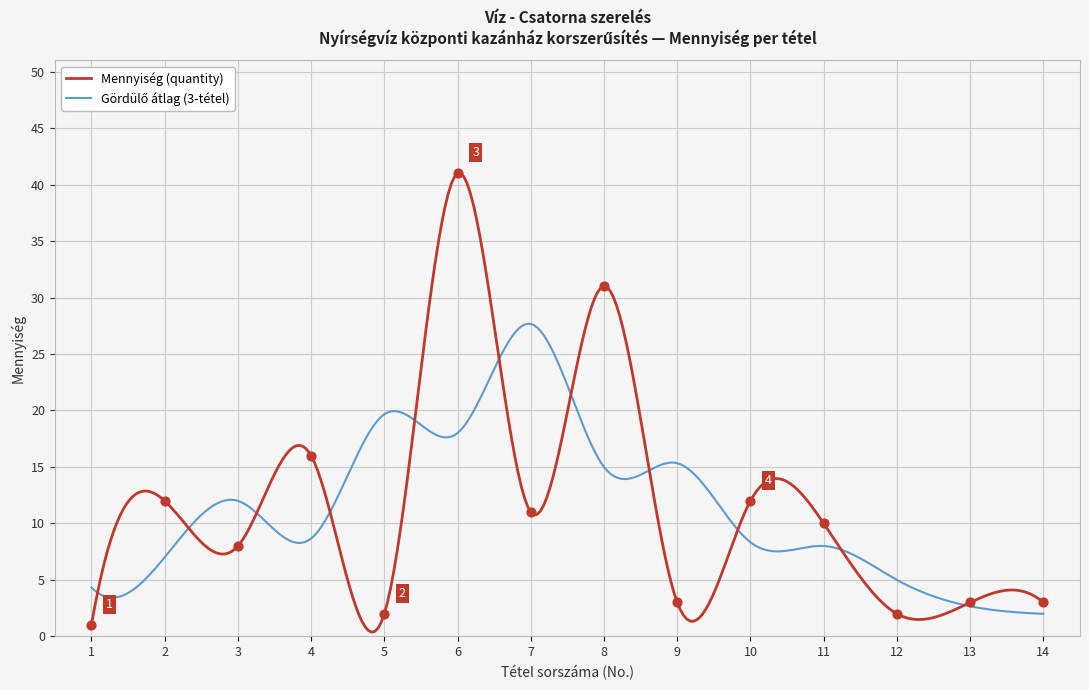

How many lines are shown in the chart?

2